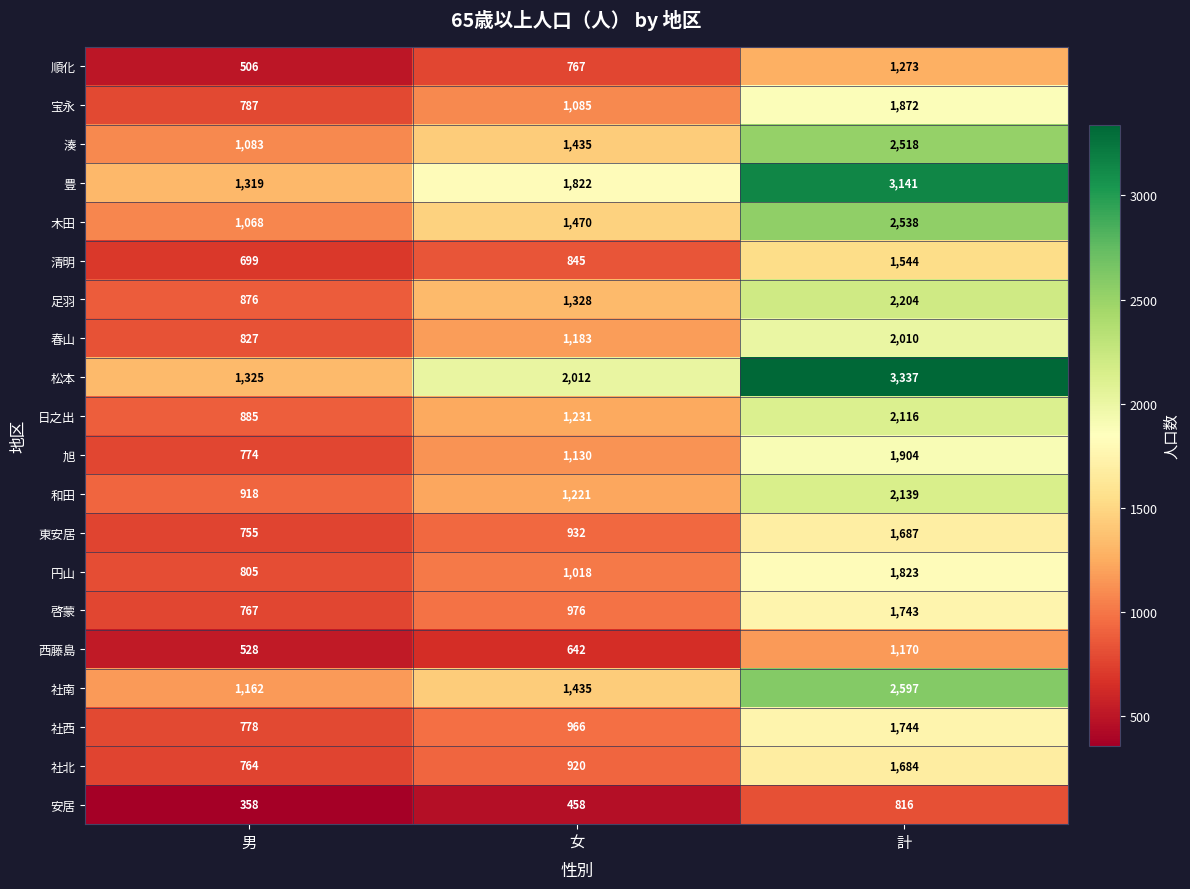

What is the greatest value displayed?

3337